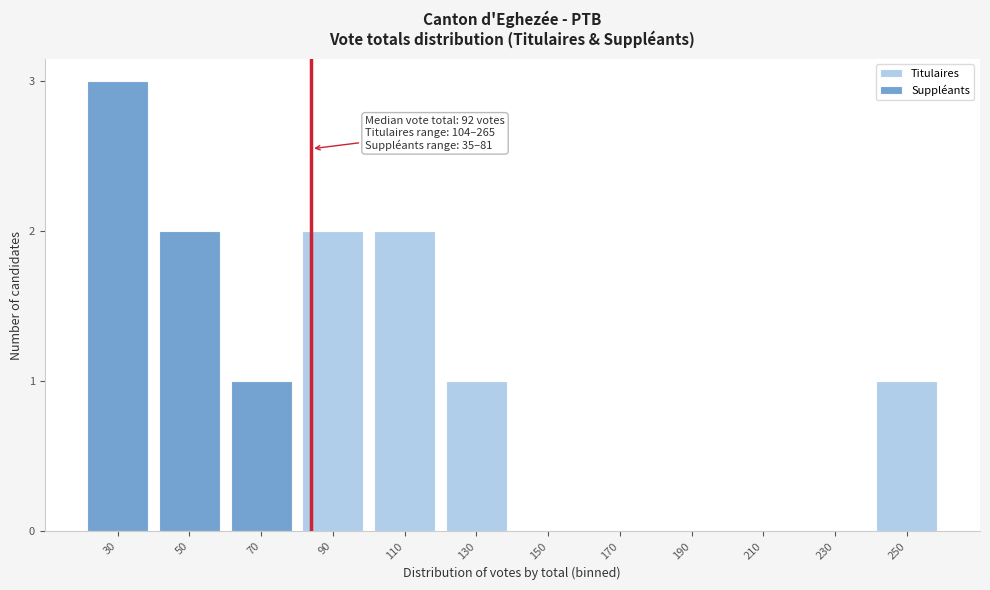

Reading left to right, list the values for the Titulaires series.

30=0	50=0	70=0	90=2	110=2	130=1	150=0	170=0	190=0	210=0	230=0	250=1